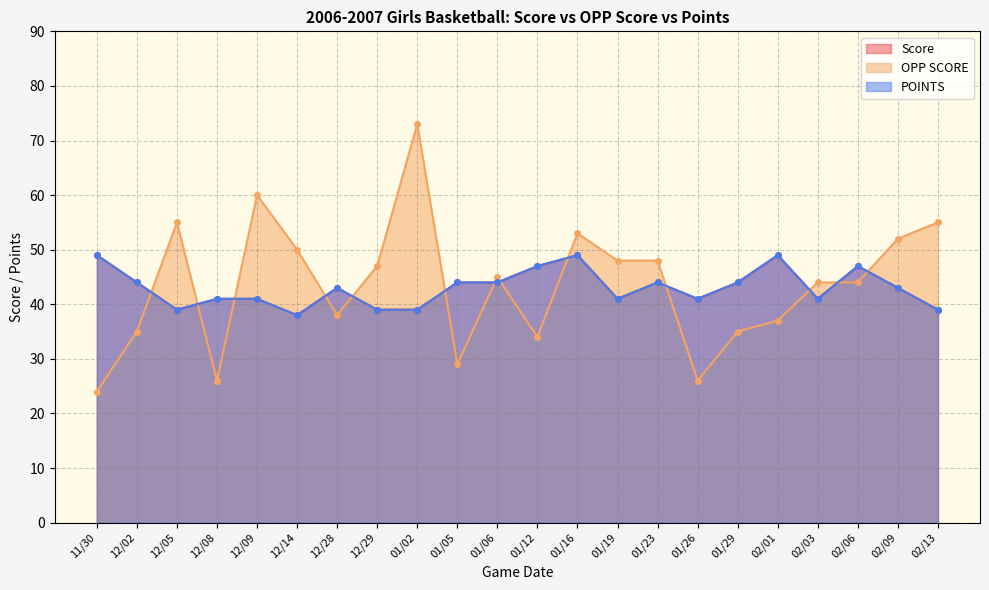

What position from the left is 02/09?

21